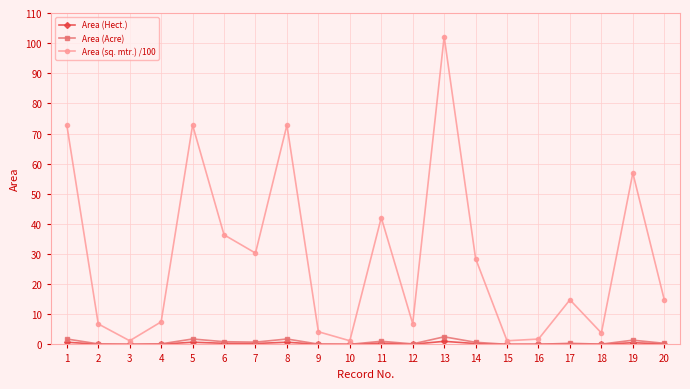

Which label corresponds to the largest value in the chart?

13